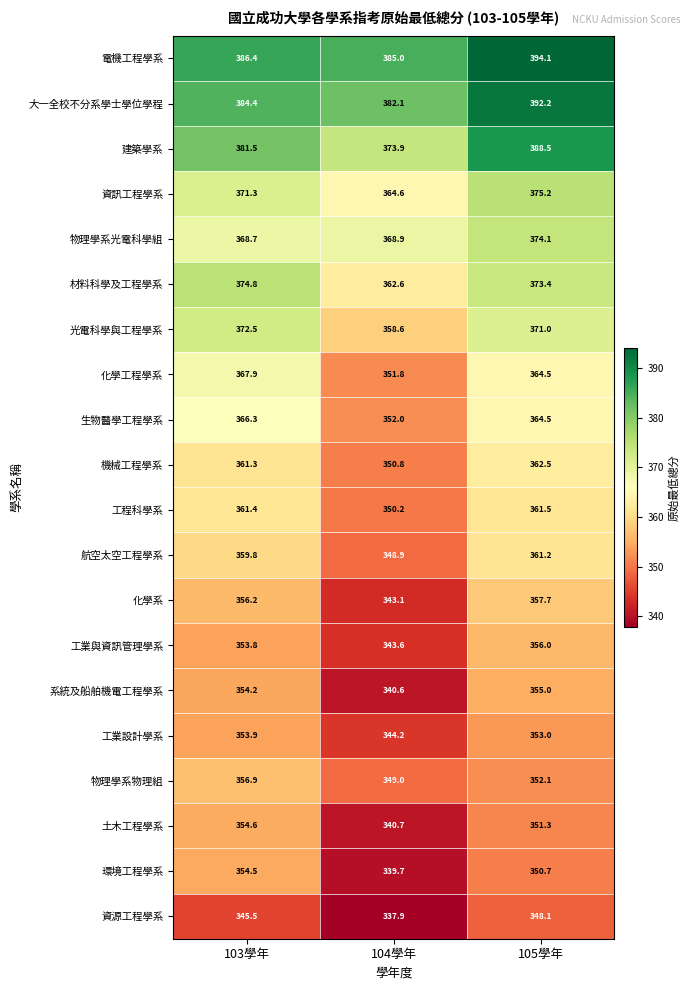

The value of 化學系 at 104學年 is 343.1. True or false?

True